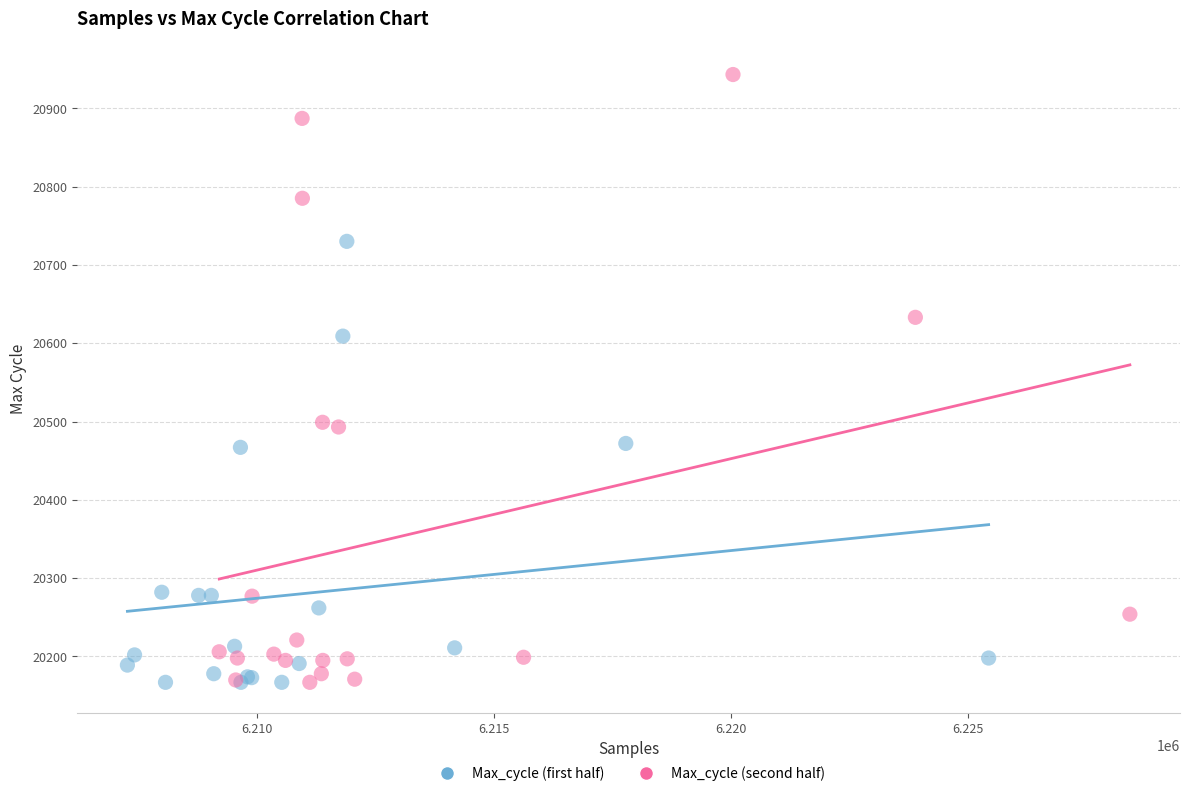

What are all the series names shown in the legend?

Max_cycle (first half), Max_cycle (second half)